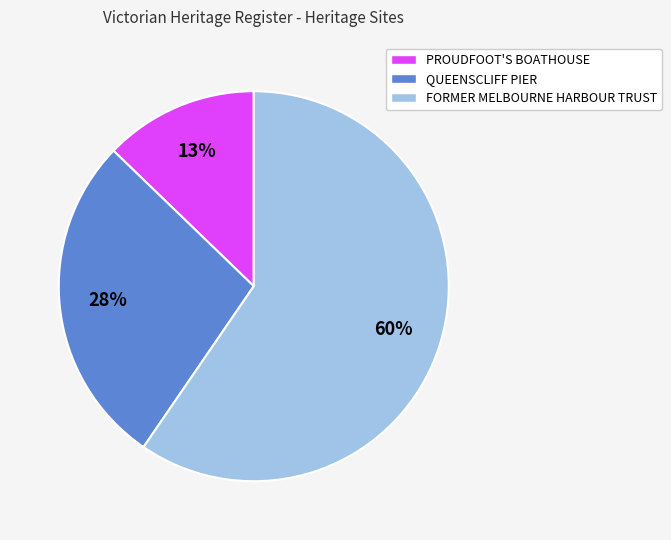

How many segments does this pie chart have?

3